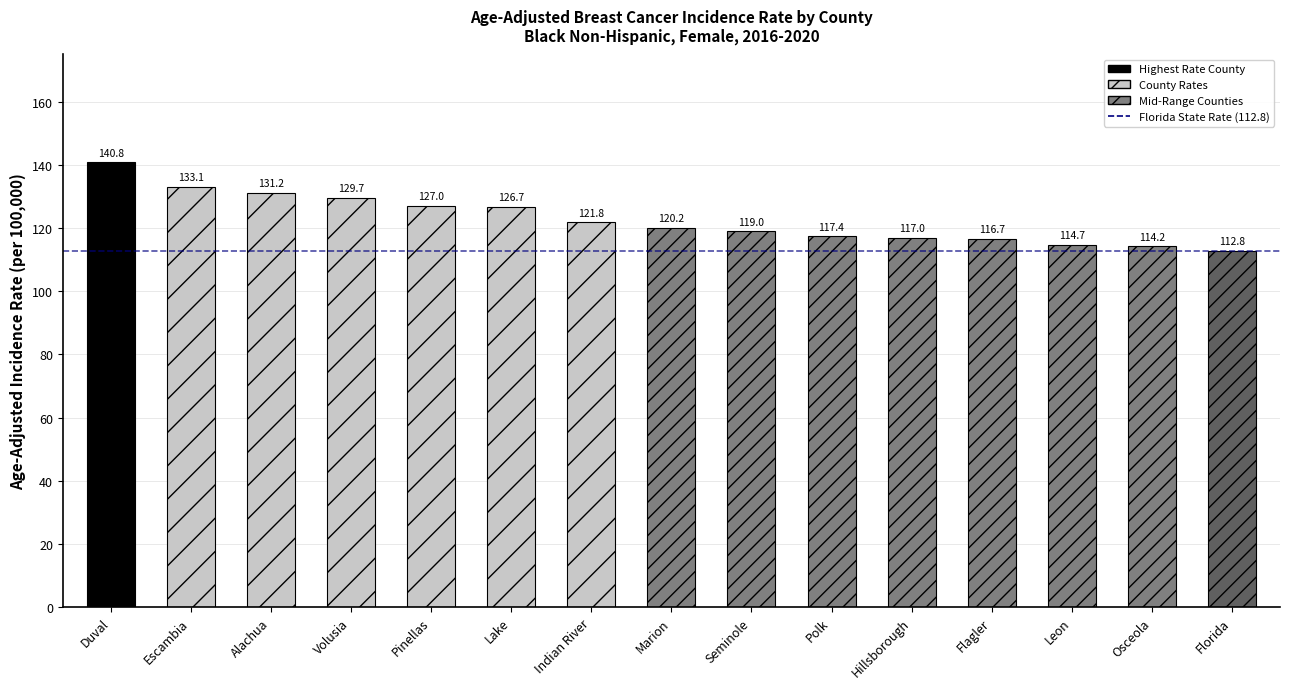

Reading left to right, list all the values displayed in this chart.

140.8	133.1	131.2	129.7	127.0	126.7	121.8	120.2	119.0	117.4	117.0	116.7	114.7	114.2	112.8